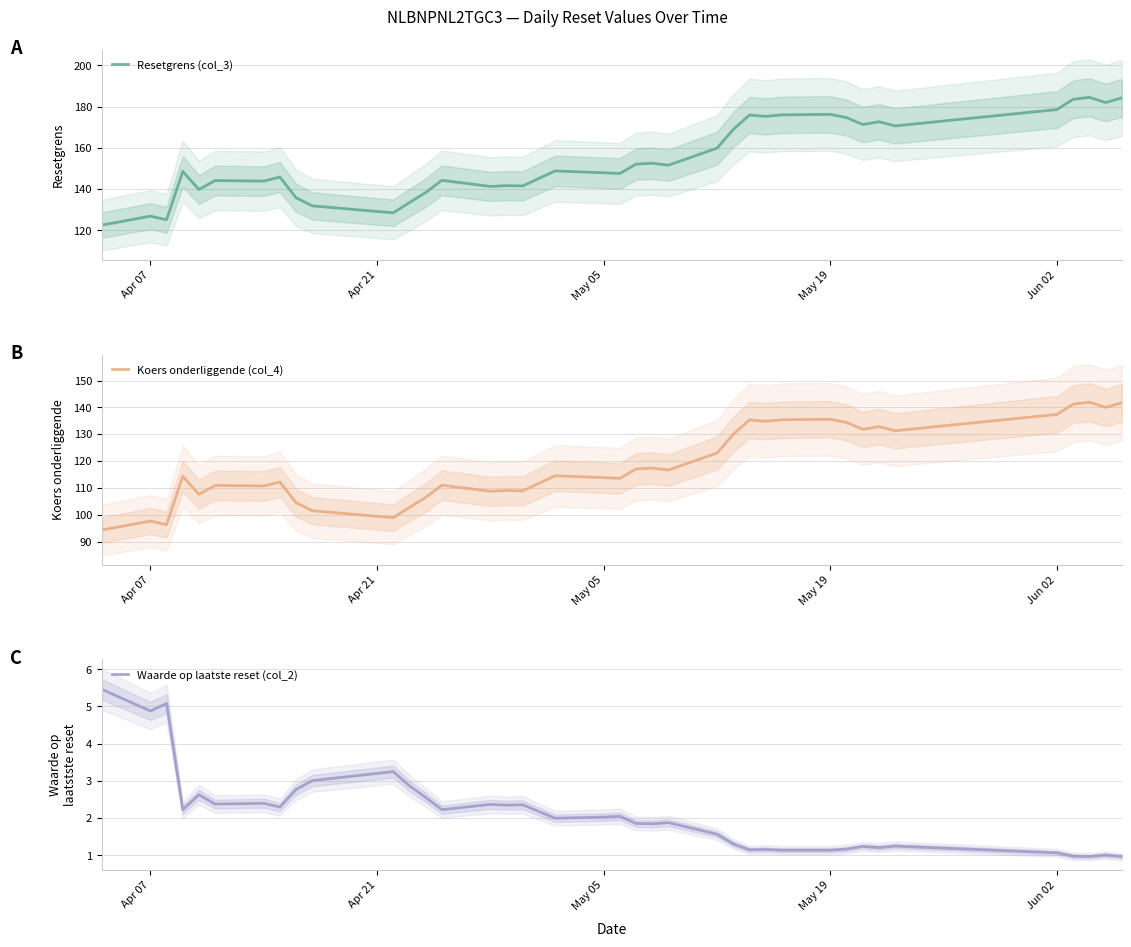

Count the number of data series in this chart.

3